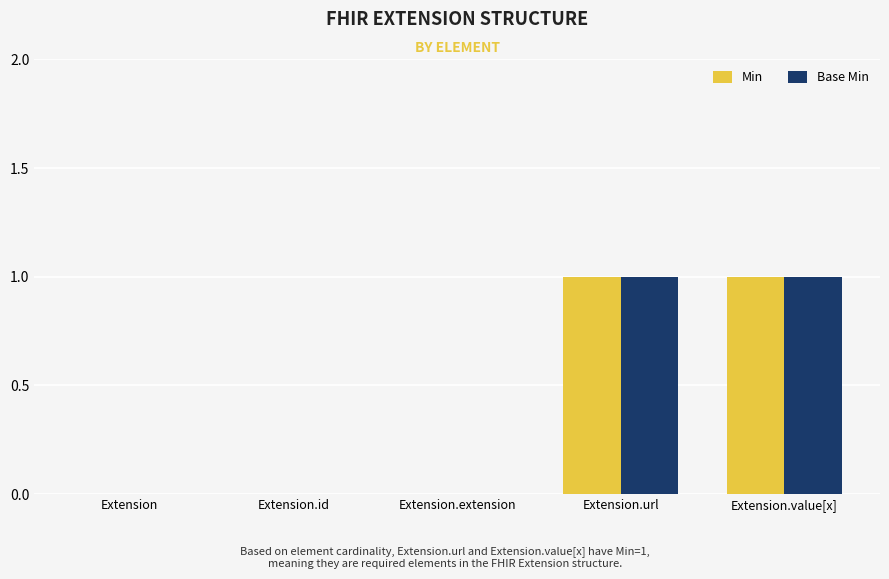

Is the value of Min at Extension.value[x] greater than the value of Base Min at Extension?

Yes